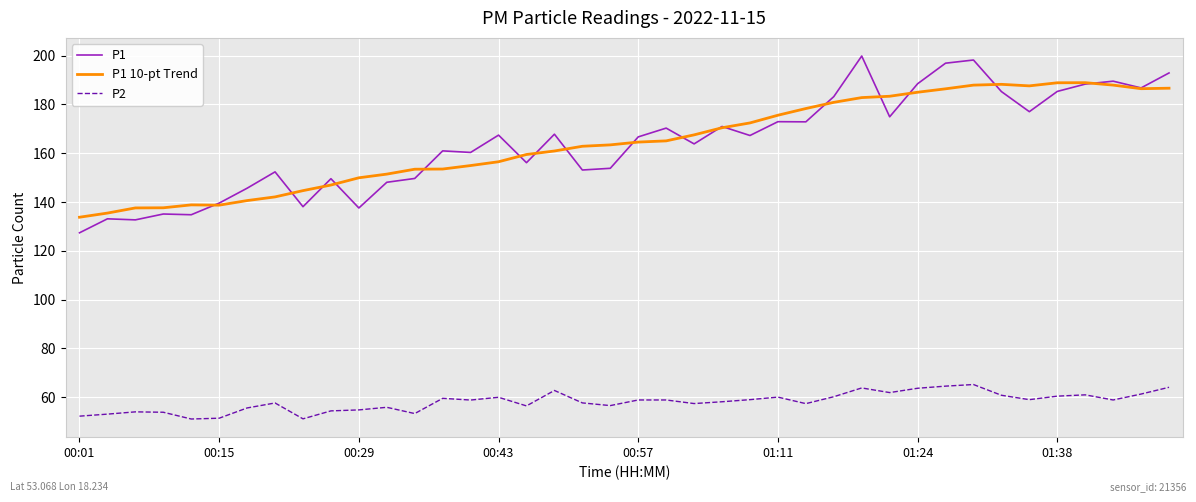

What is the lowest value of the P1 series?

127.4